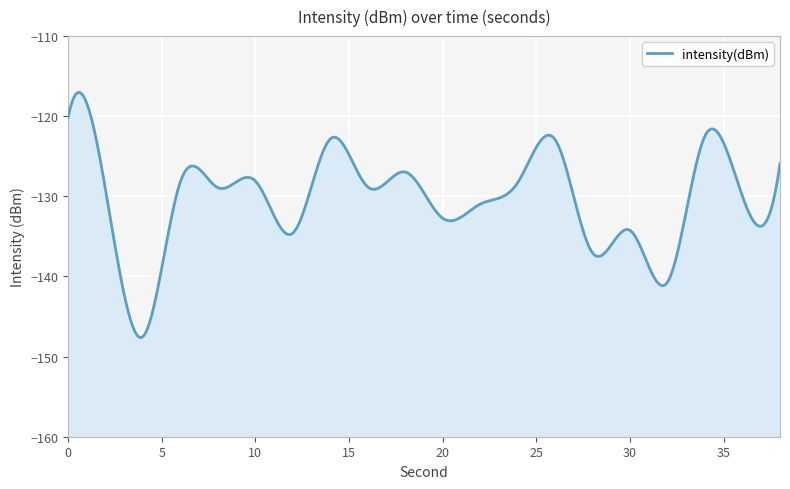

Rank the categories by value from highest to lowest.

0, 34, 14, 26, 38, 18, 10, 6, 24, 16, 8, 2, 36, 22, 20, 30, 12, 28, 32, 4